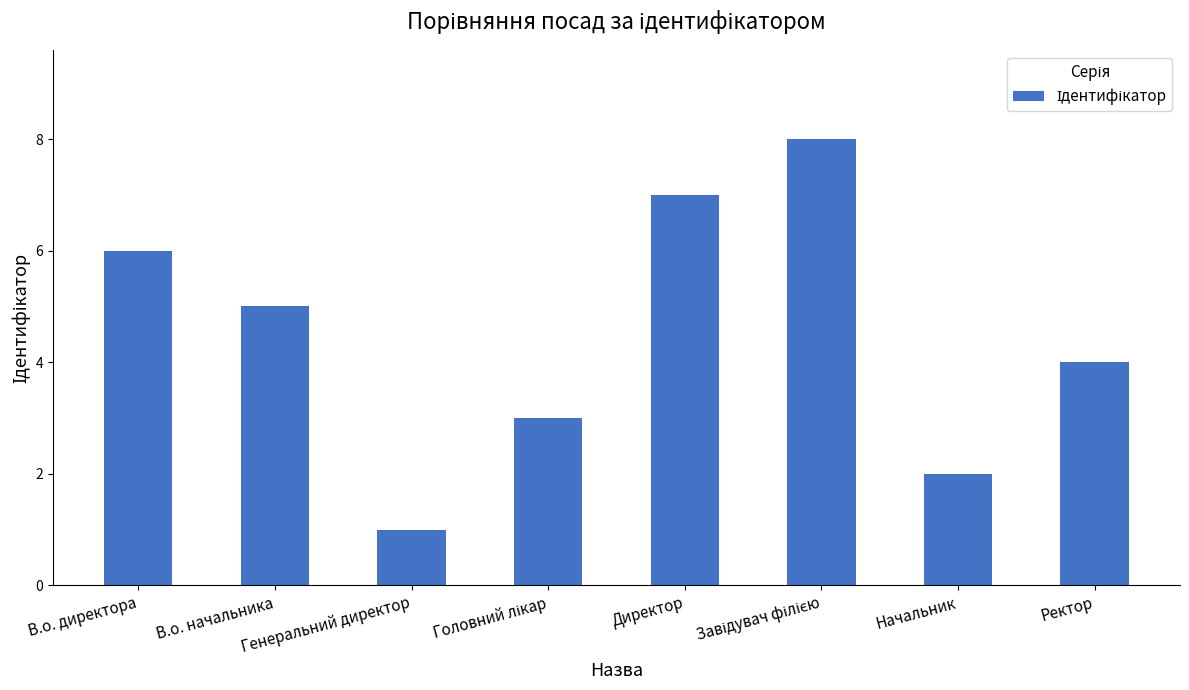

What value does the data have at Директор?

7